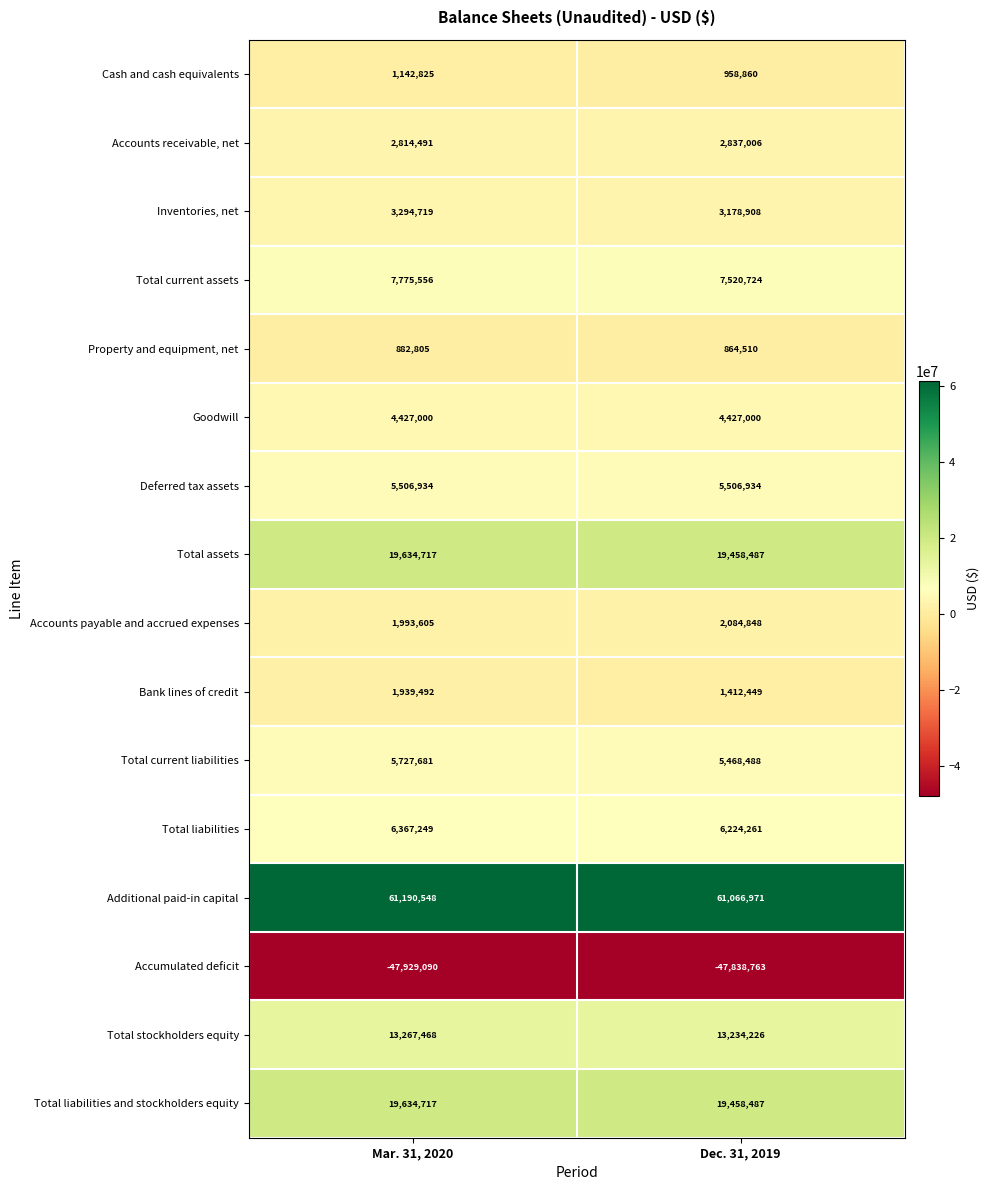

Rank the categories by Accumulated deficit value from lowest to highest.

Mar. 31, 2020, Dec. 31, 2019